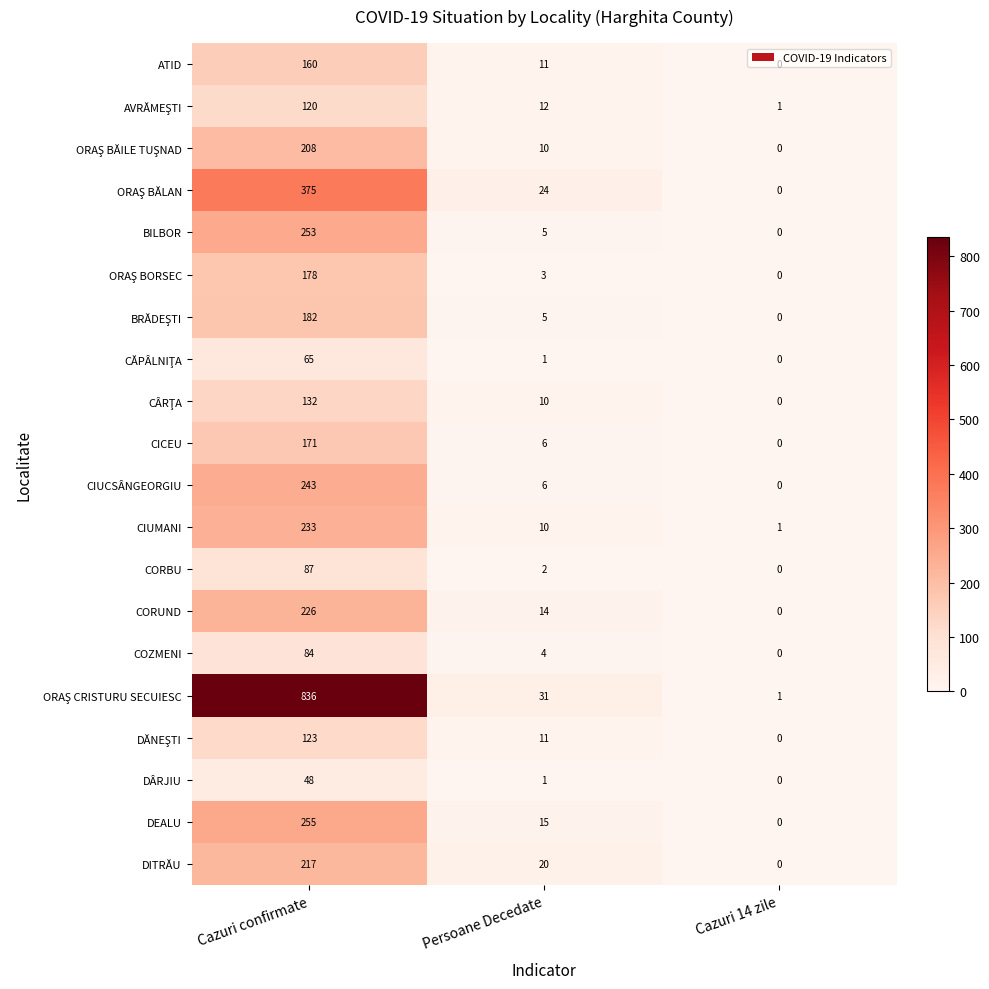

What is the difference between the highest and lowest values at Cazuri 14 zile?

1